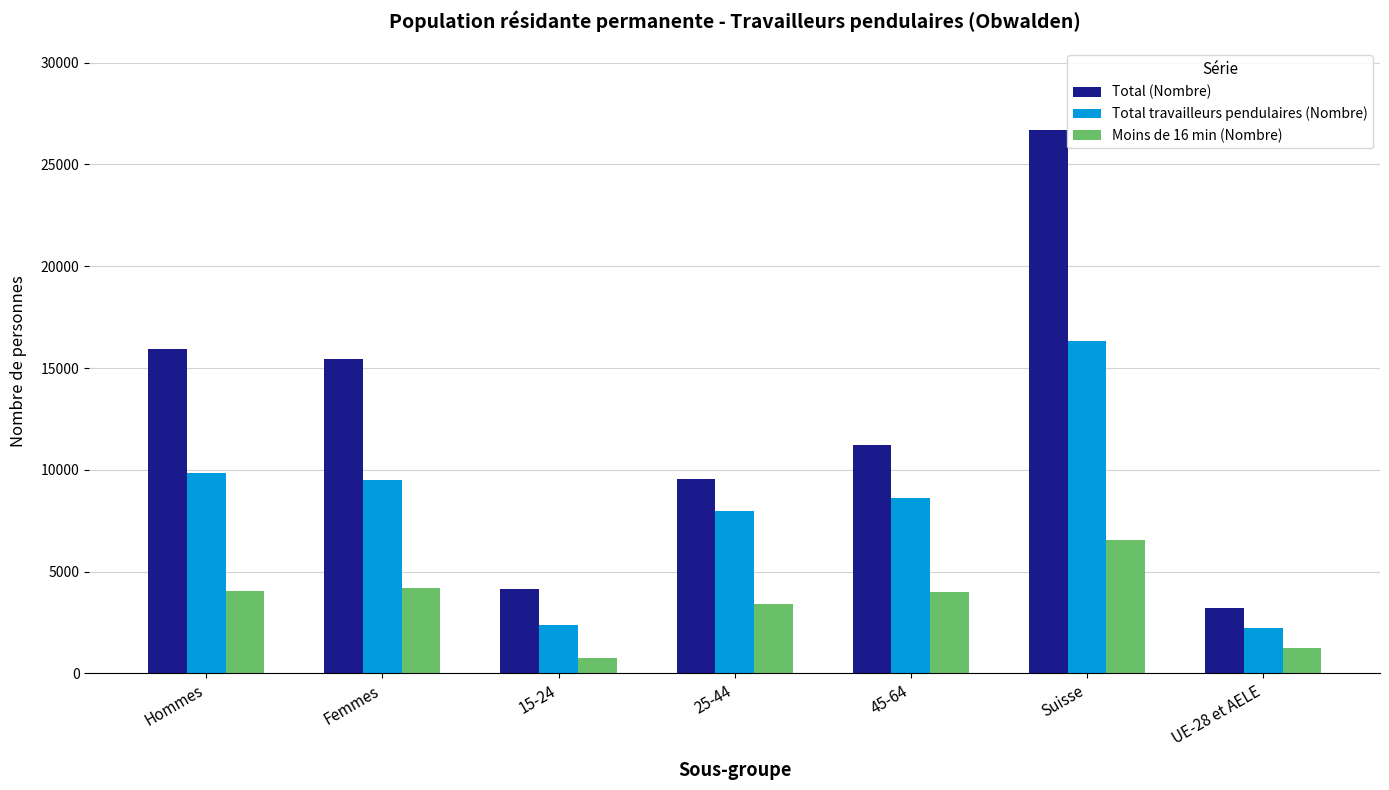

Which category has the highest value in the Total (Nombre) series?

Suisse